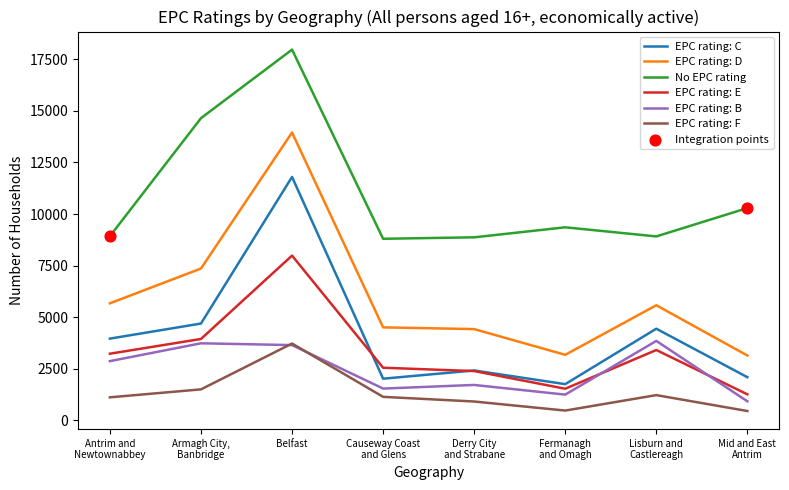

What is the total value across all series at Armagh City,
Banbridge?

35870